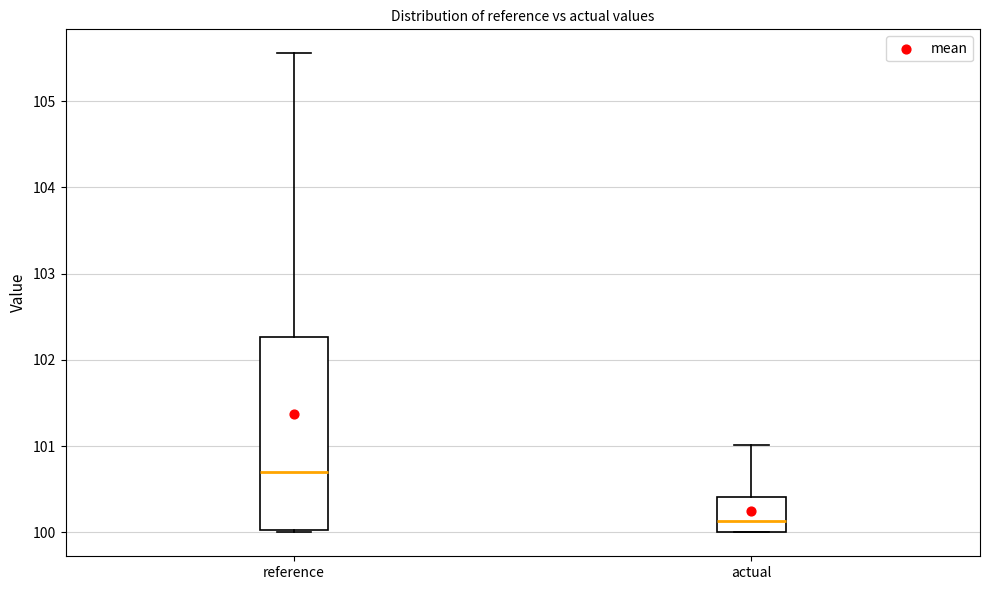

Comparing the boxes themselves (not the whiskers), which one is the tallest?

reference